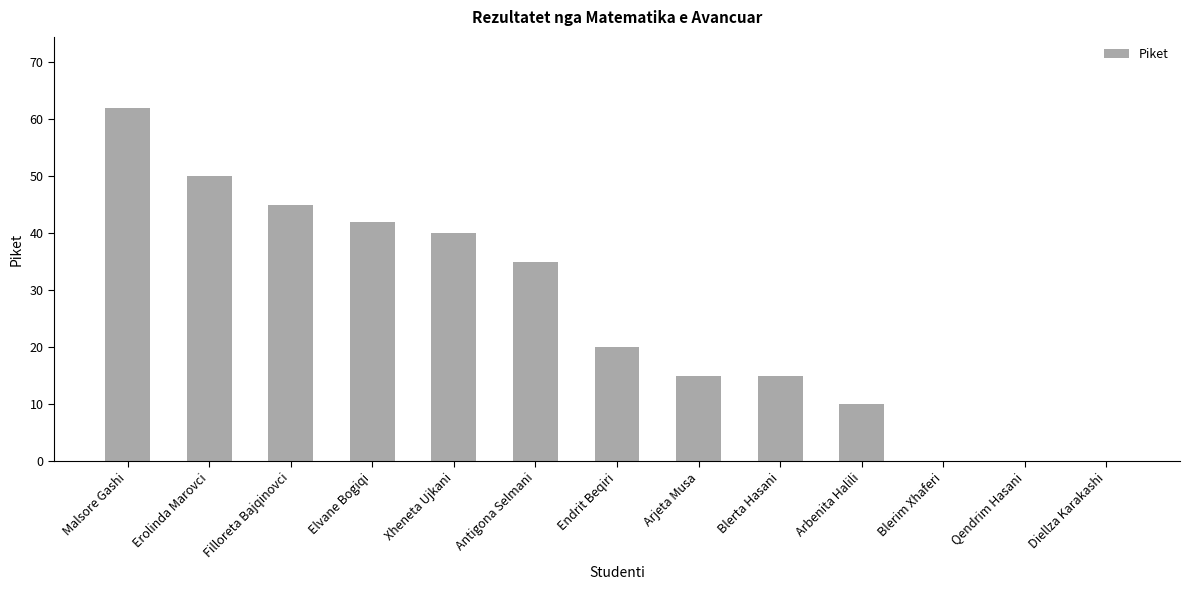

Are the bars horizontal?

No